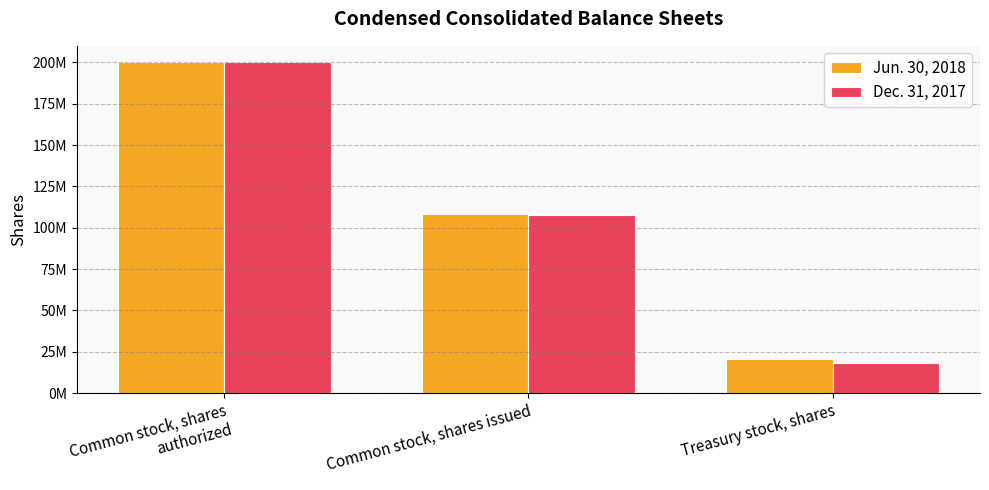

Between Common stock, shares authorized and Treasury stock, shares, which series saw the biggest shift?

Dec. 31, 2017